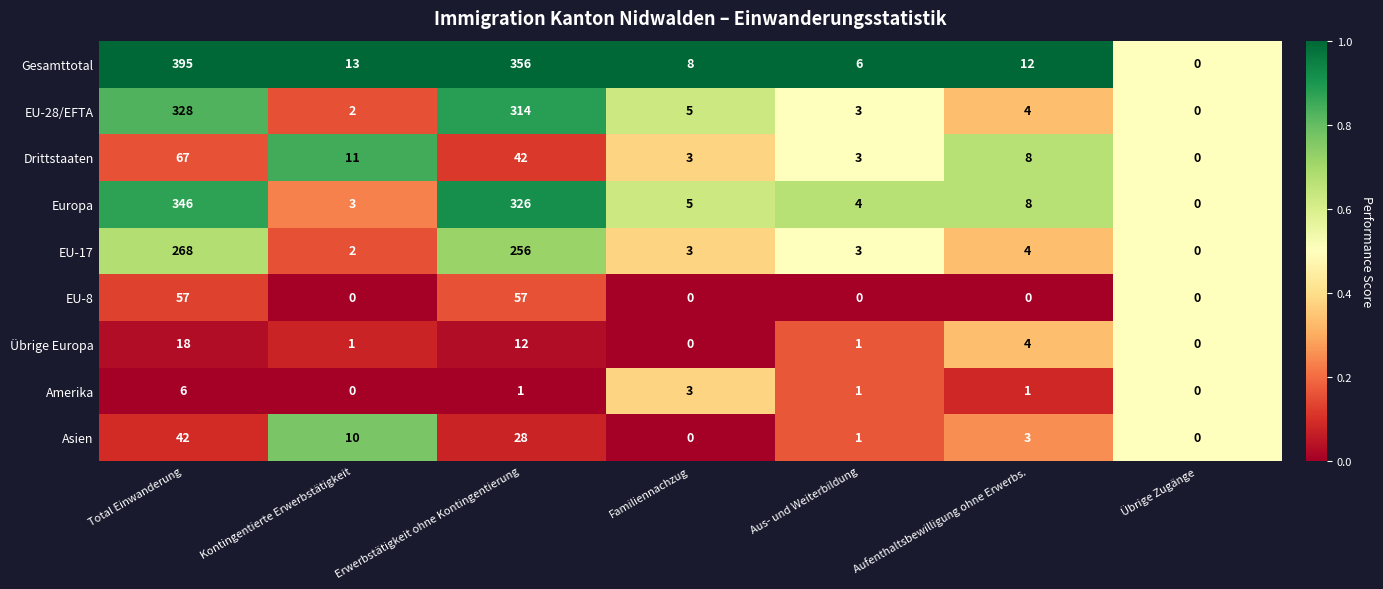

Which series has the largest range (max minus min)?

Gesamttotal